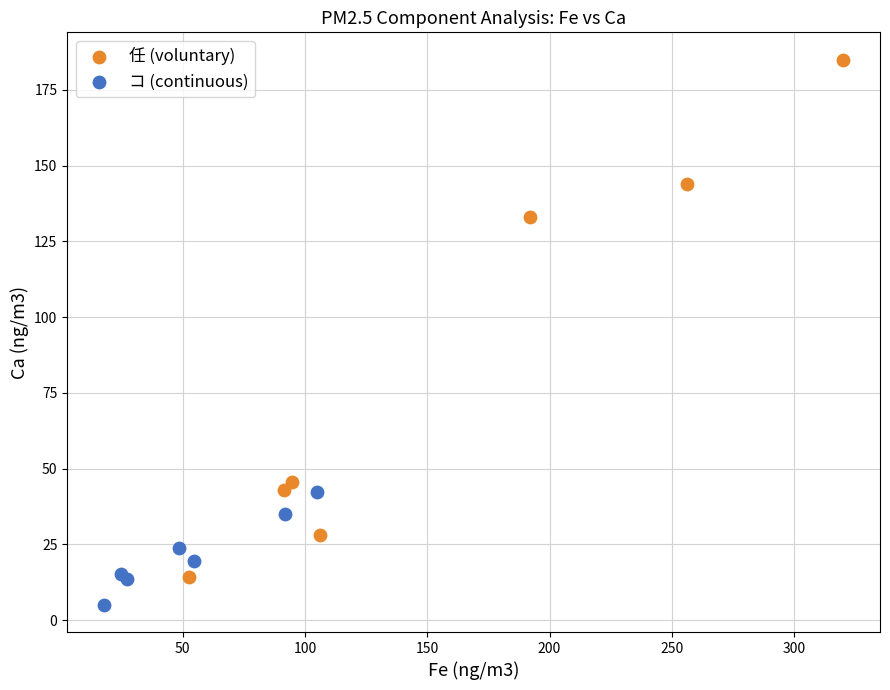

What are all the series names shown in the legend?

任 (voluntary), コ (continuous)